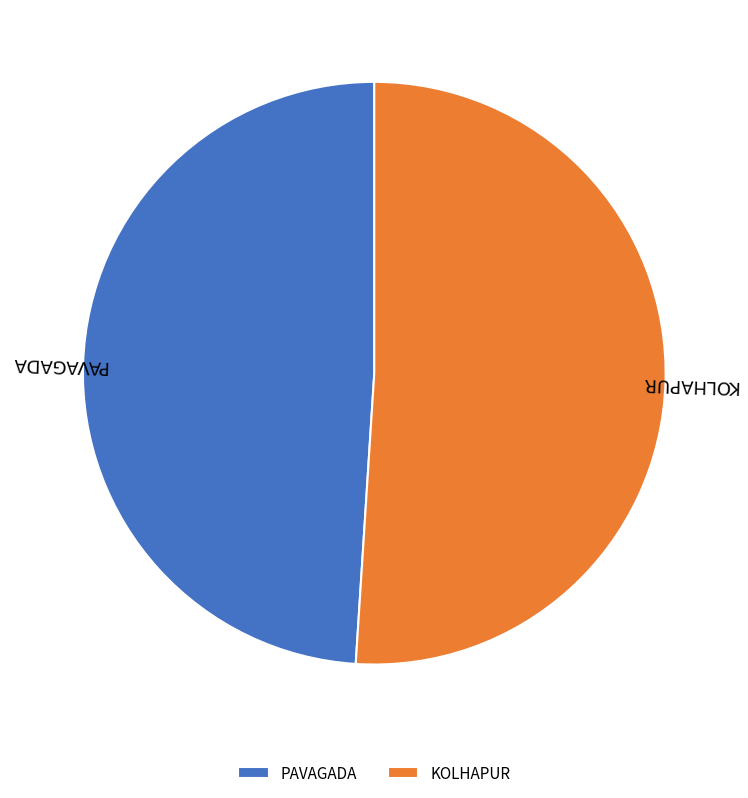

Which slice is the largest?

KOLHAPUR